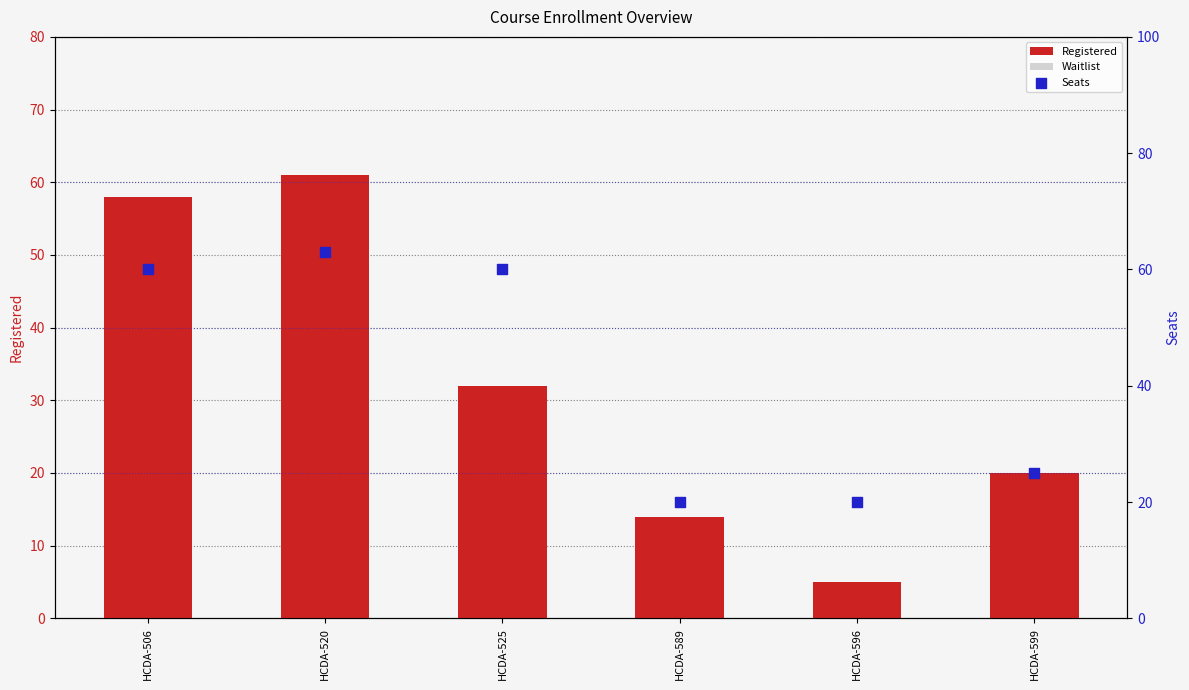

Which series has the largest total across all categories?

Seats